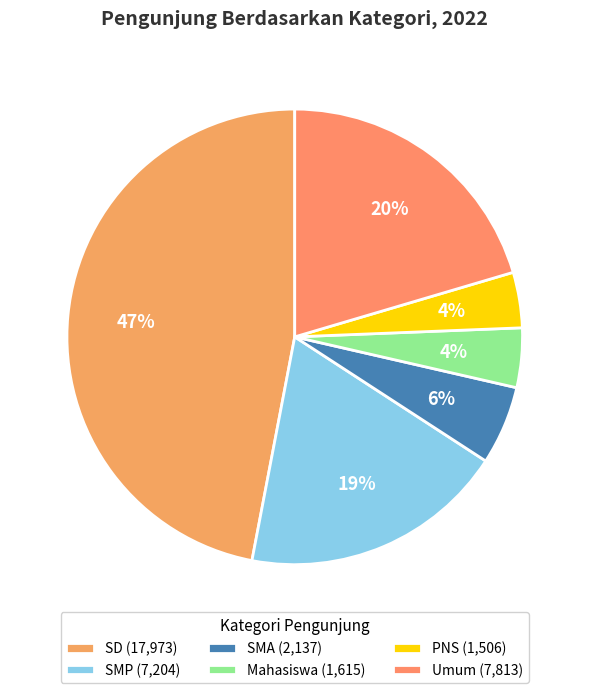

Is there a majority slice in this chart?

No